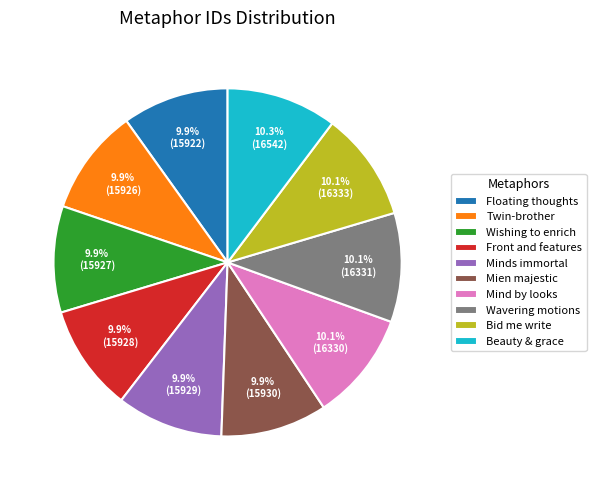

What portion of the pie excludes Wishing to enrich?

90.1%